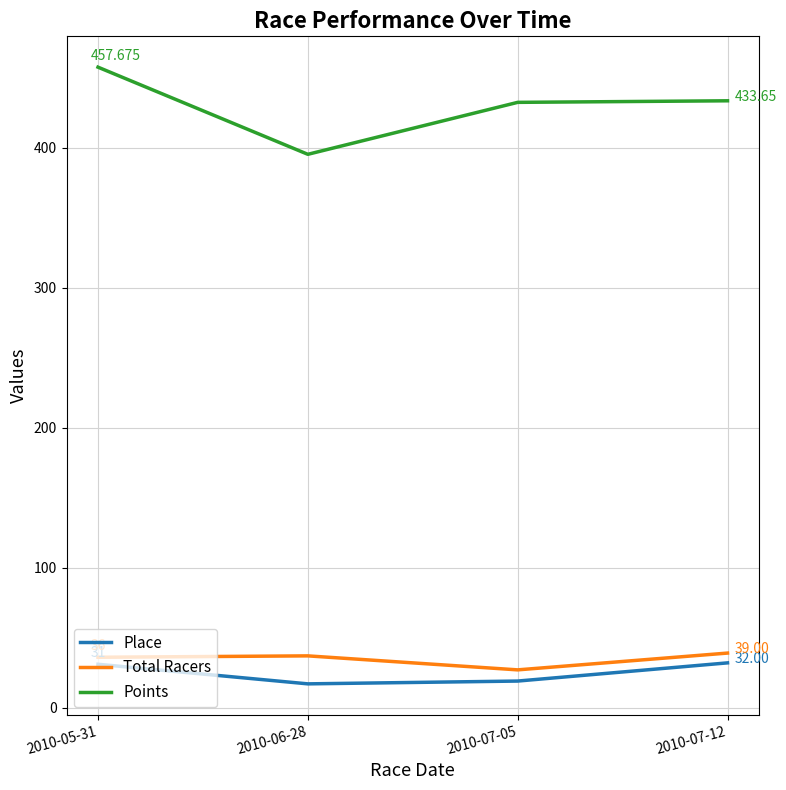

At 2010-07-05, list the series in order from largest to smallest.

Points, Total Racers, Place